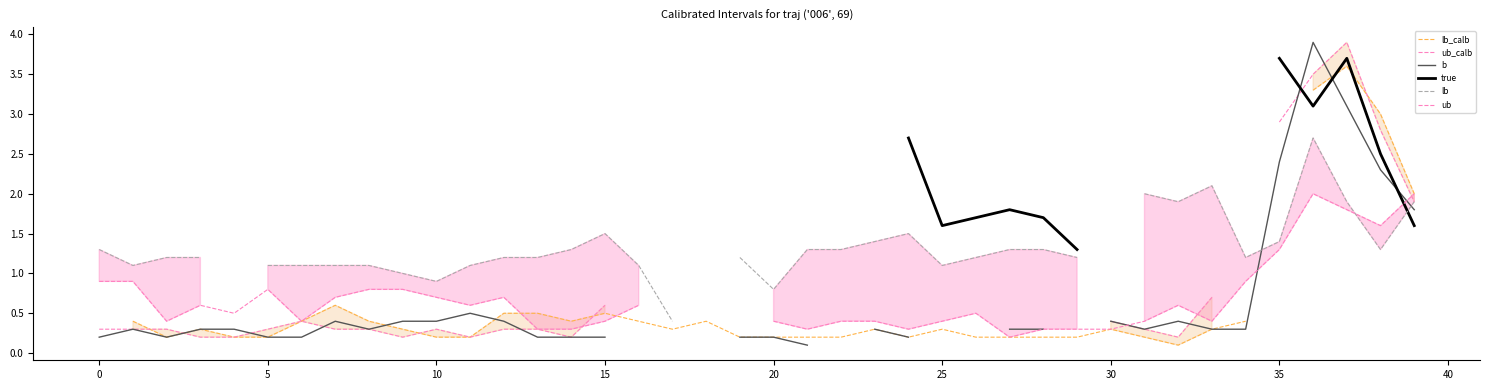

Read the lb_calb value at 12.

0.5